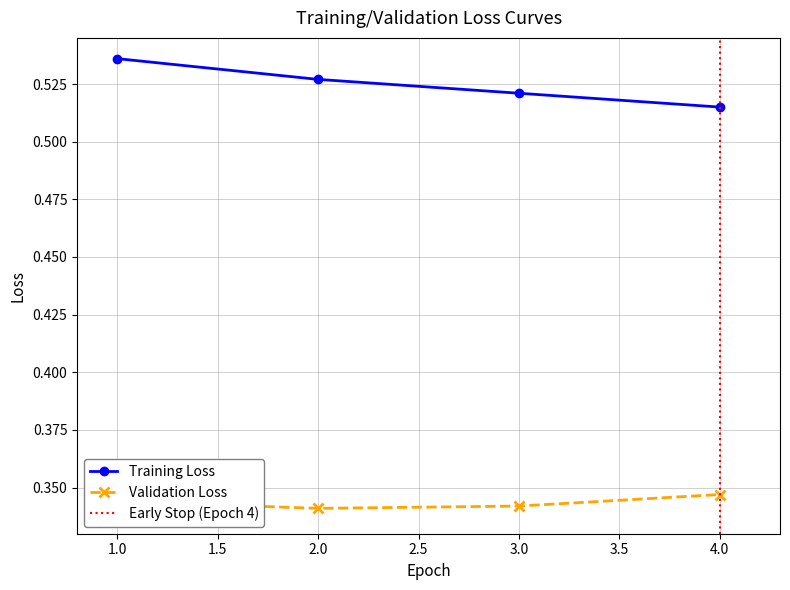

Which series has the widest spread of values?

Training Loss